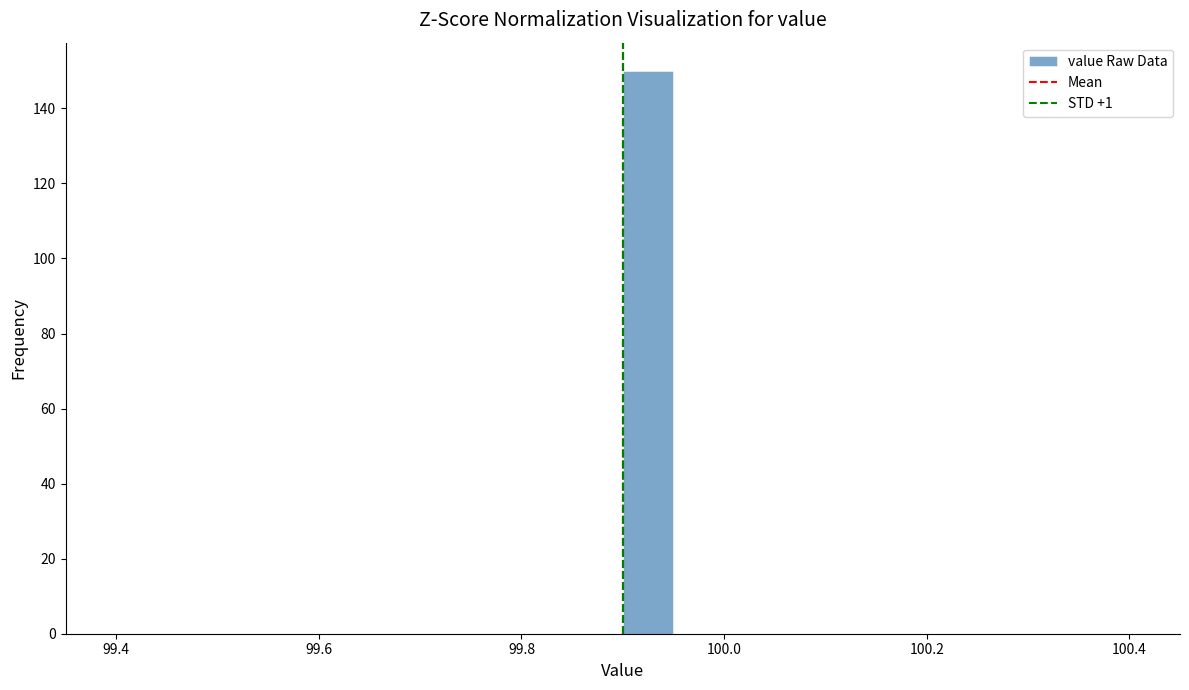

Read against the x-axis, roughly where is the centre of the tallest bar?

99.92